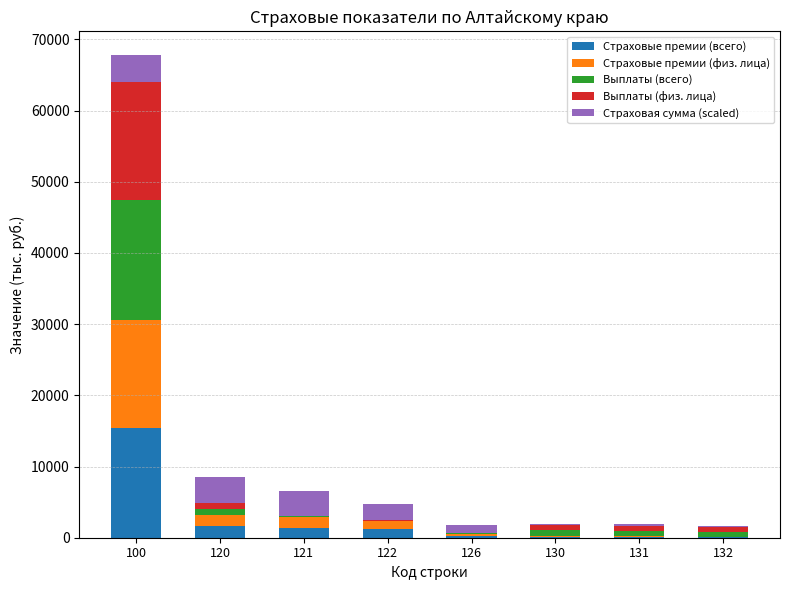

At which category is the sum across all series the highest?

100